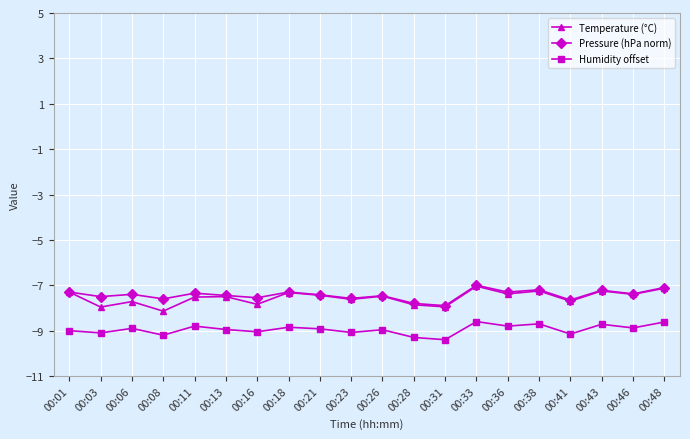

What is the total value across all series at 00:41?

-24.5